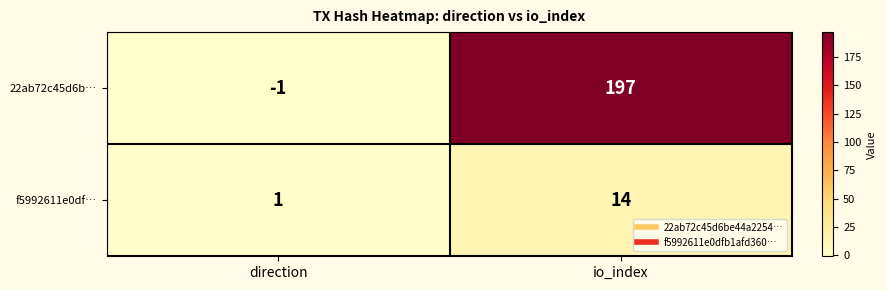

Reading left to right, what are all the values shown in this chart?

22ab72c45d6b…: -1	197
f5992611e0df…: 1	14